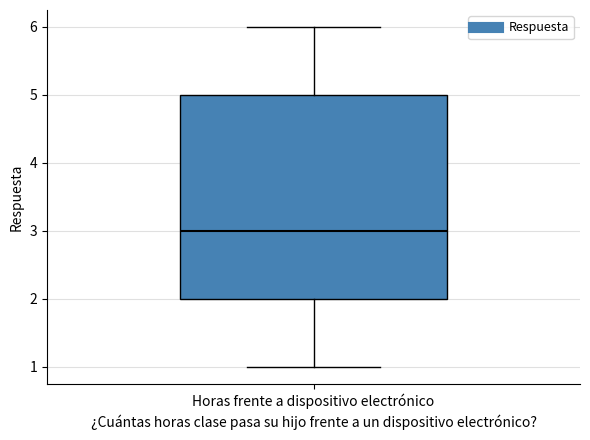

Read this box plot against the y-axis: the position of the median line, the range covered by the box, and the ends of both whiskers. The values are not printed on the chart, so give them approximately, as read against the axis.

median 3, box 2 to 5, whiskers 1 to 6